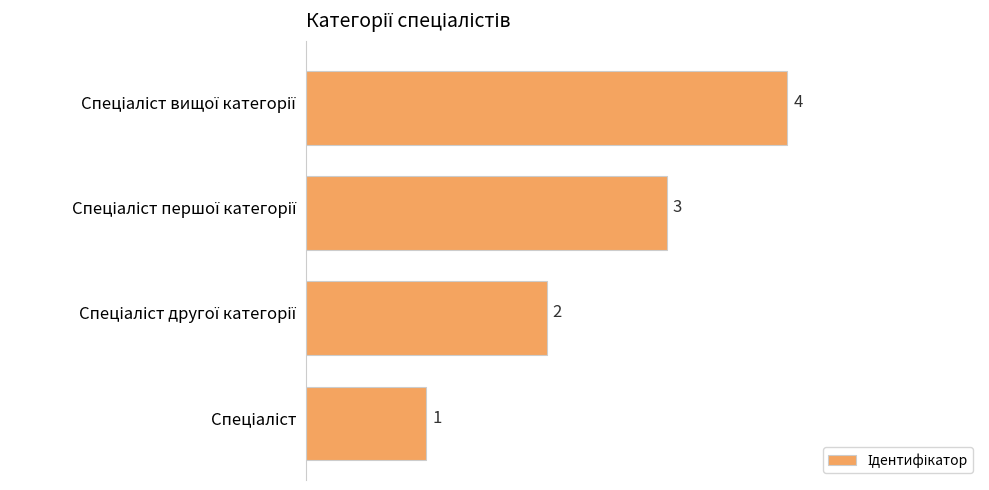

Count the values in the range 2 to 4.

3